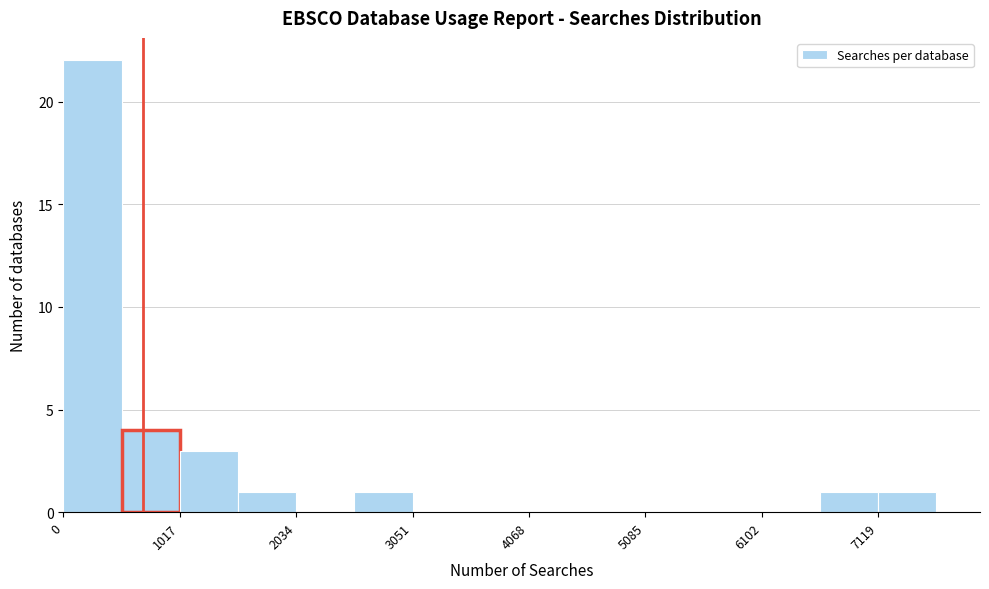

Around what value on the x-axis is the tallest bar? Give the approximate position of its centre, as read against the axis.

200